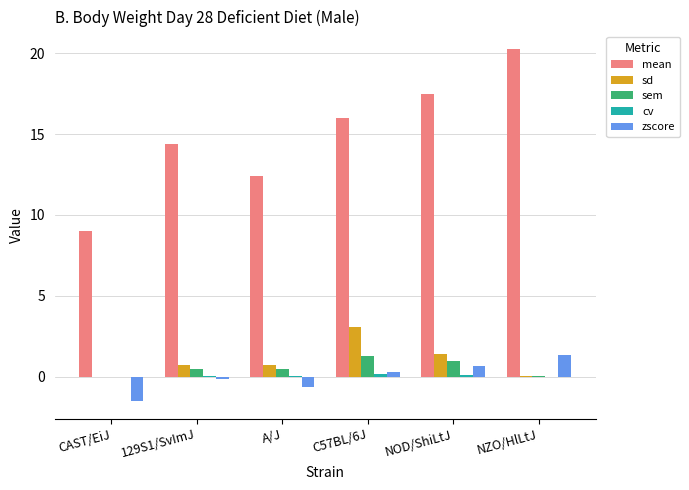

Is it true that sem equals 0.5 at A/J?

True